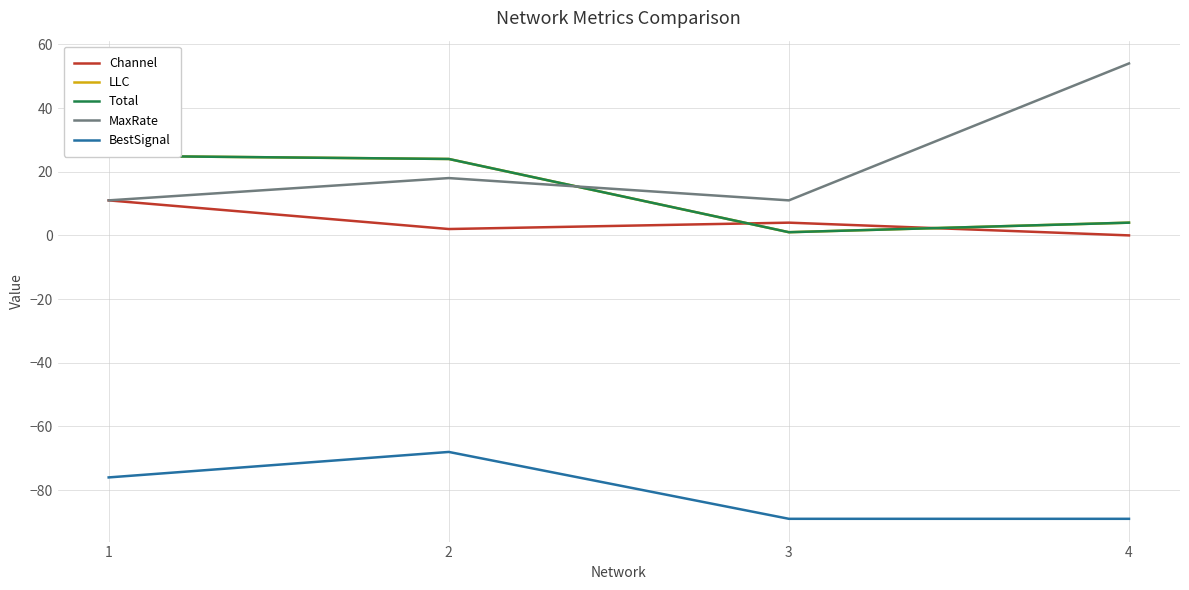

The MaxRate series shows 5 at 1. True or false?

False